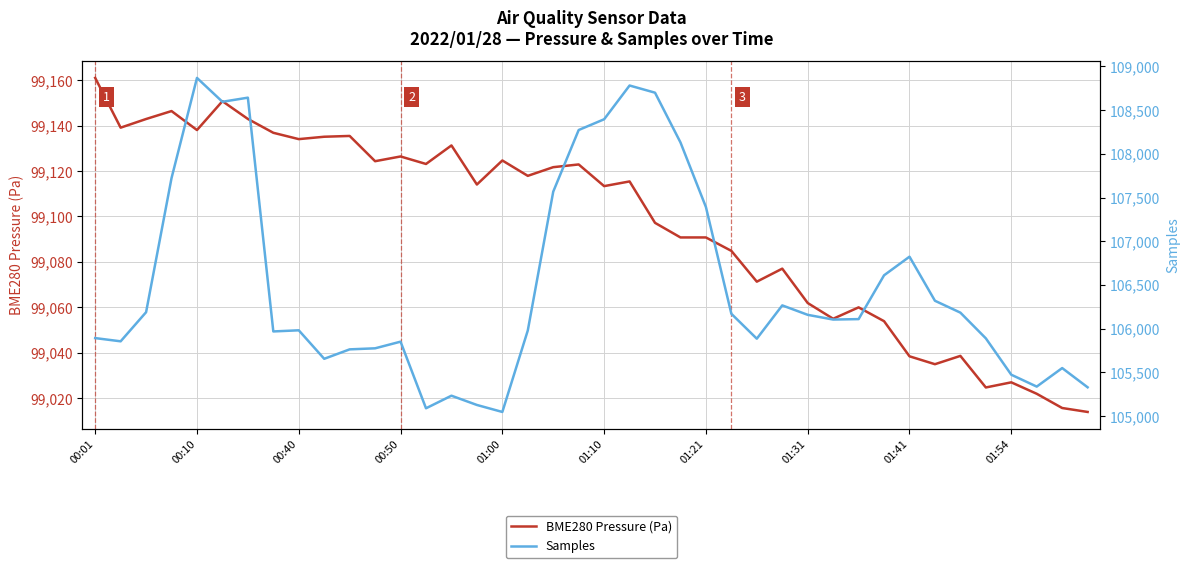

True or false: Samples and BME280 Pressure (Pa) cross at least once.

False